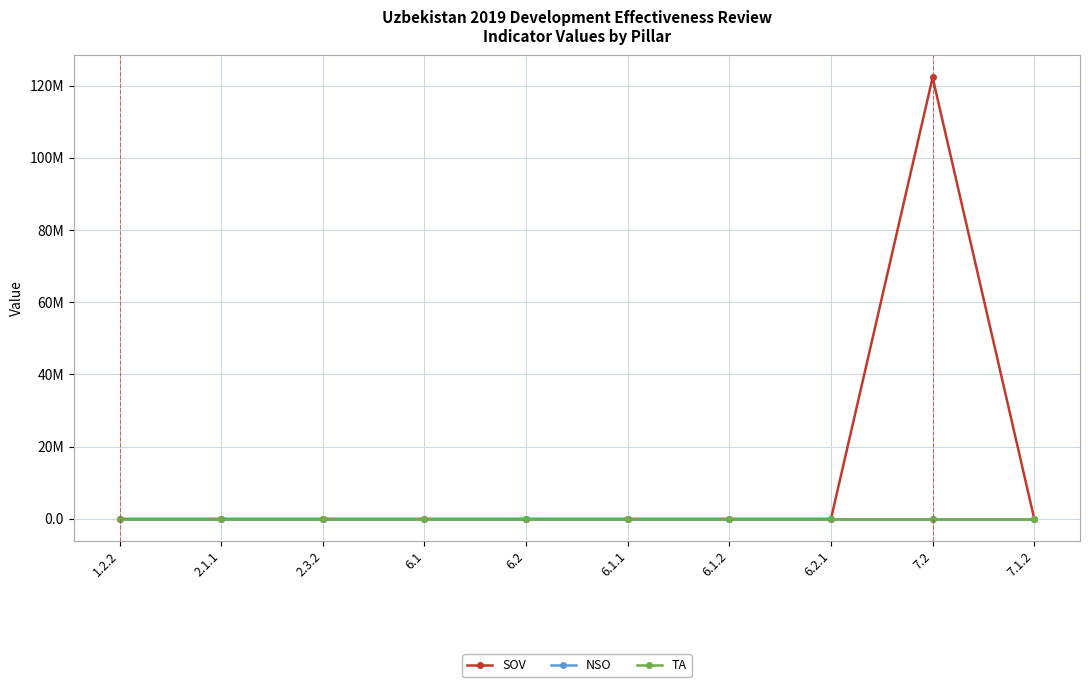

Is this an area chart (filled region under the line)?

No